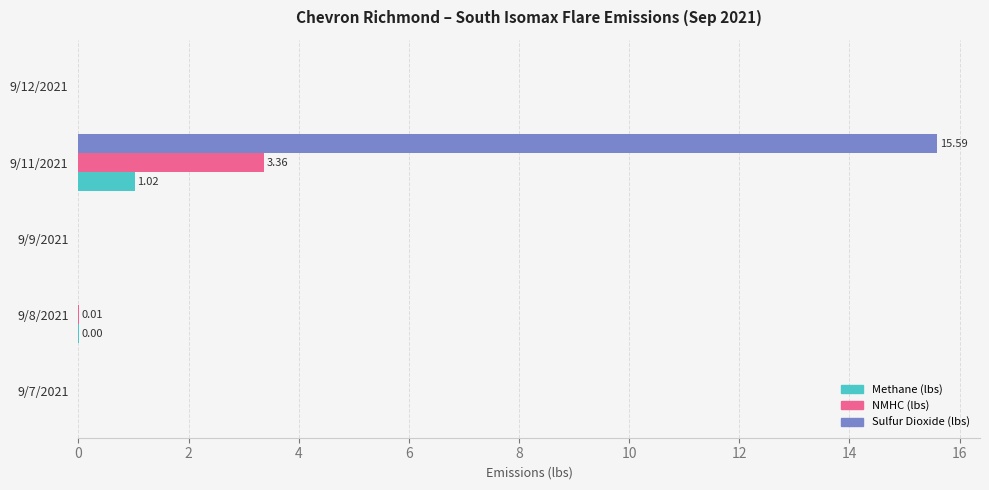

What is the sum of all Sulfur Dioxide (lbs) values?

15.6